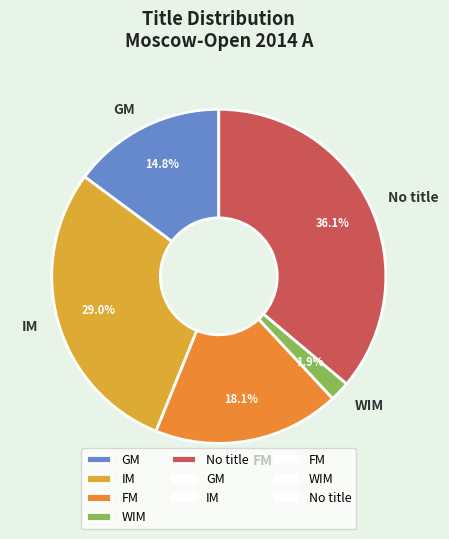

To the nearest percent, what is the difference between the largest and smallest slice percentages?

34%